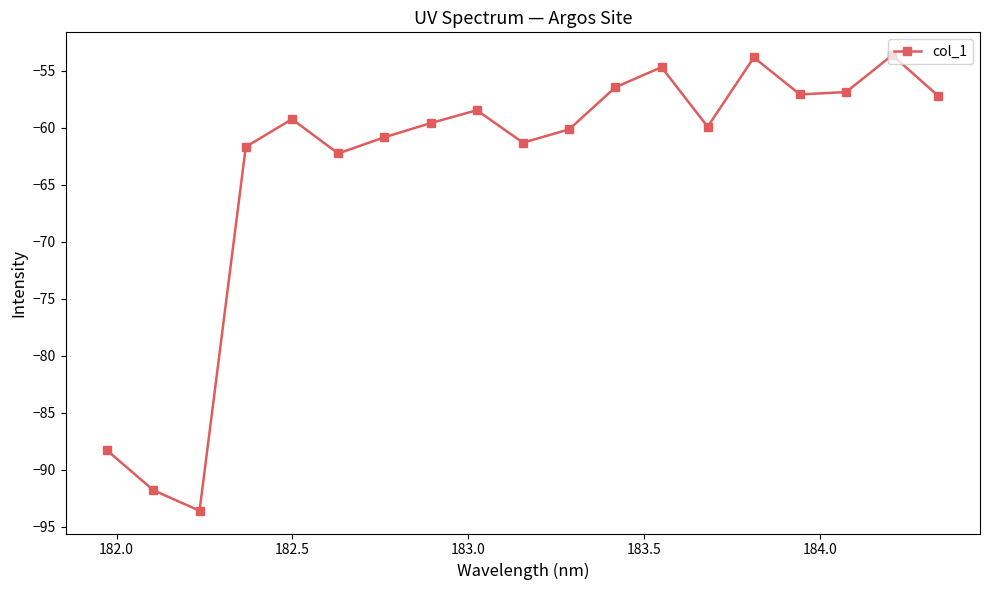

True or false: there are more than 0 points higher than both neighbors.

True